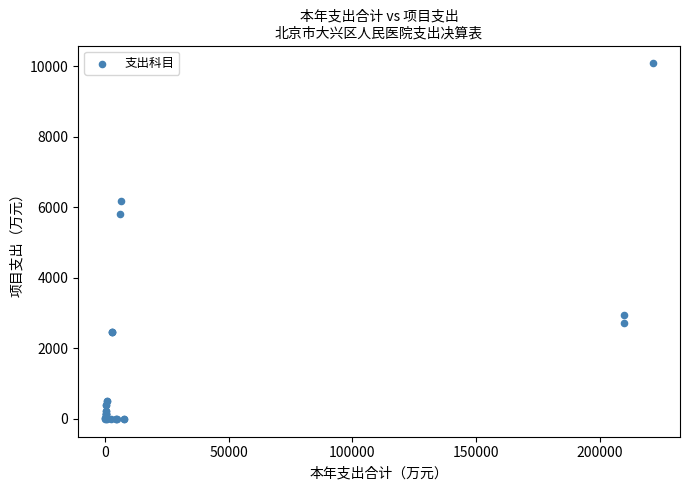

What Y value in the scatter plot is closest to 5041?

5799.8